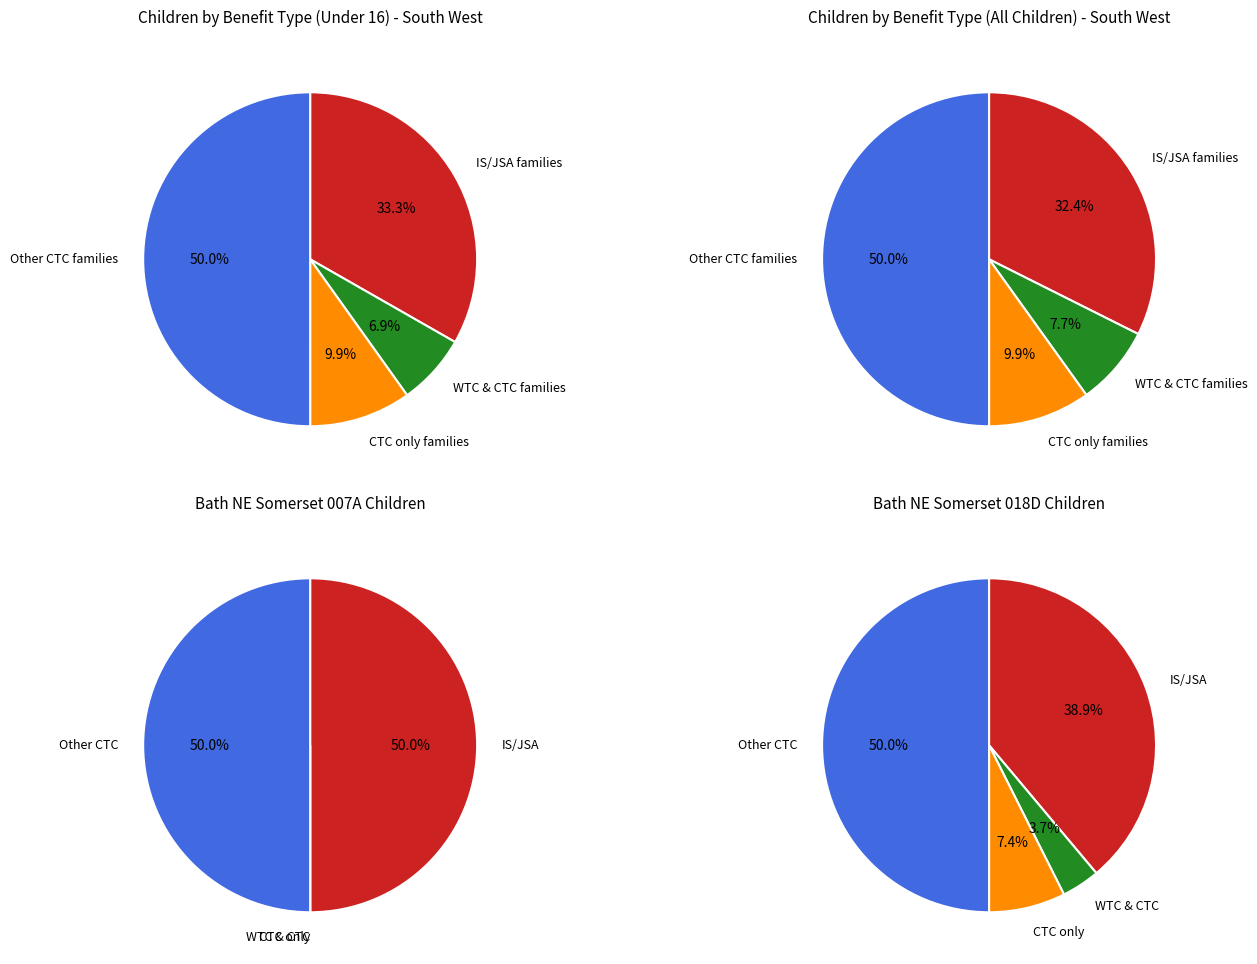

Combined, what portion of the pie is 3 and 0?

83.3%